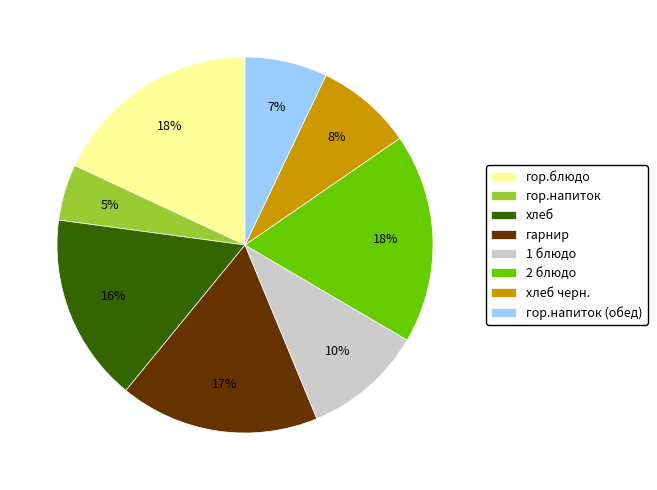

The гор.напиток (обед) slice represents 7% of the pie. True or false?

True